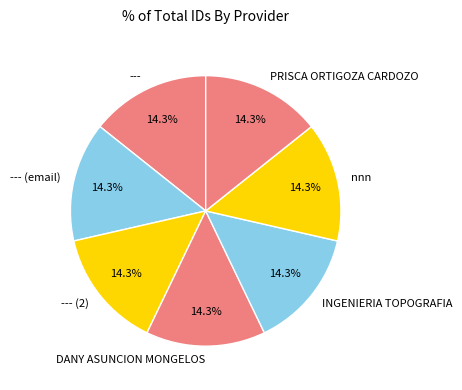

What percentage is NOT represented by INGENIERIA TOPOGRAFIA?

85.7%